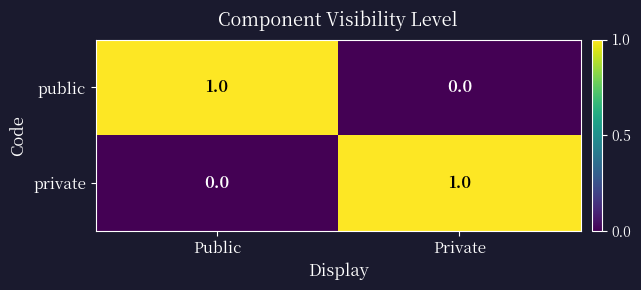

Rank the categories by private value from lowest to highest.

Public, Private